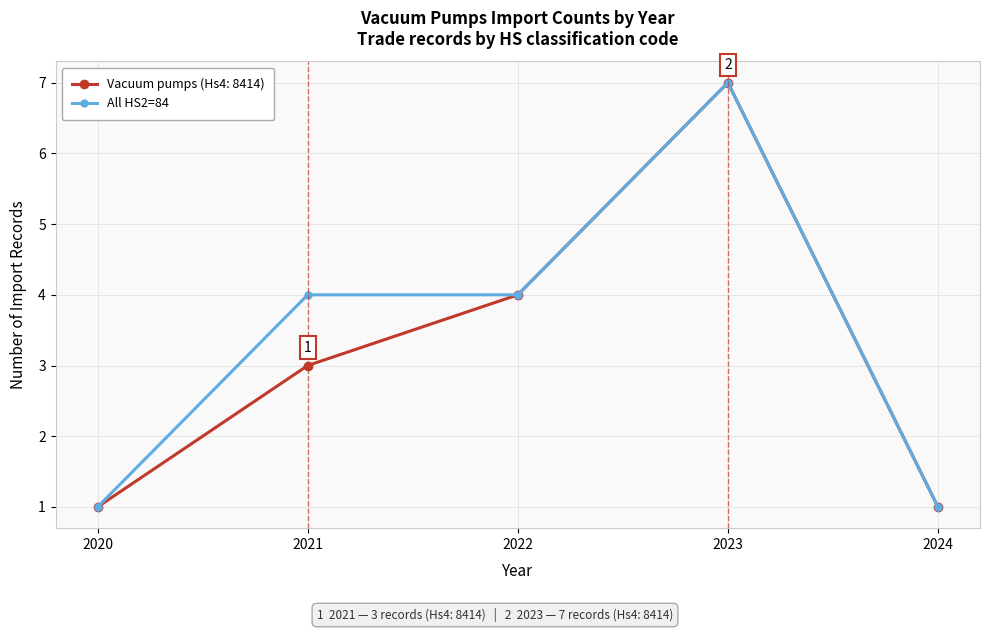

What is the greatest value displayed?

7